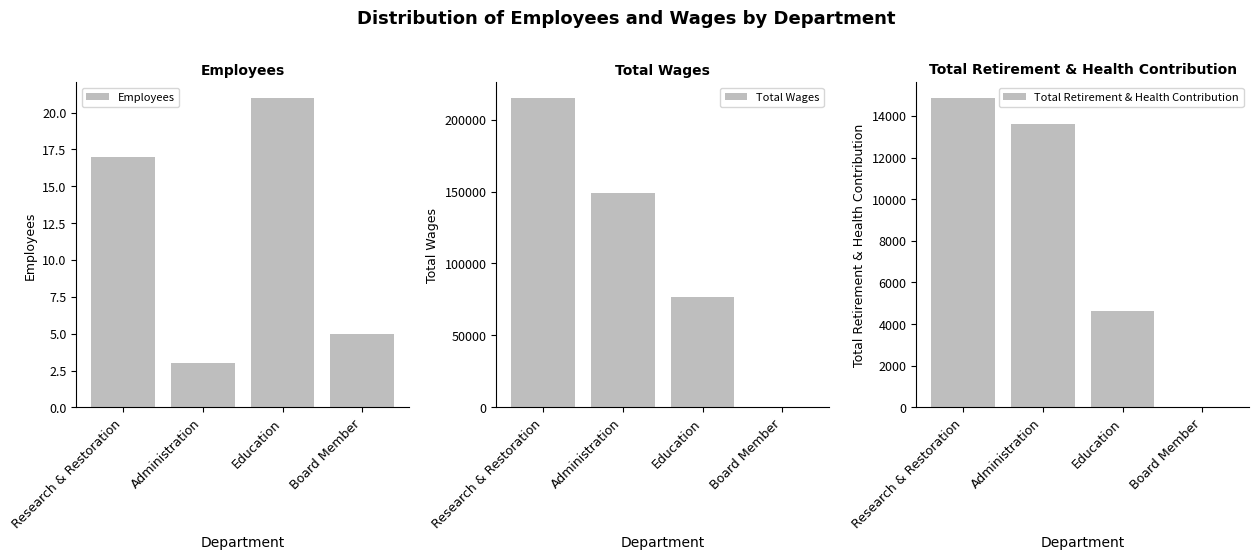

Between Research & Restoration and Administration, which series saw the biggest shift?

Total Wages